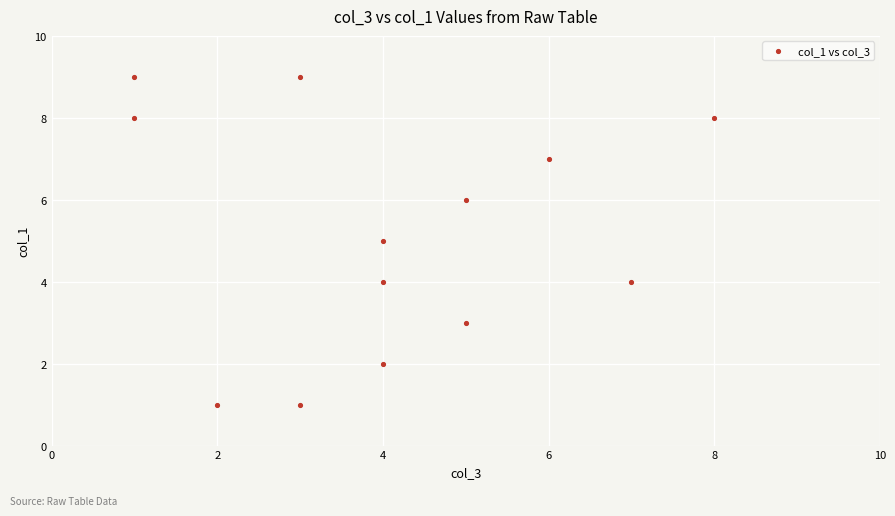

What is the range of Y values (max minus min)?

8